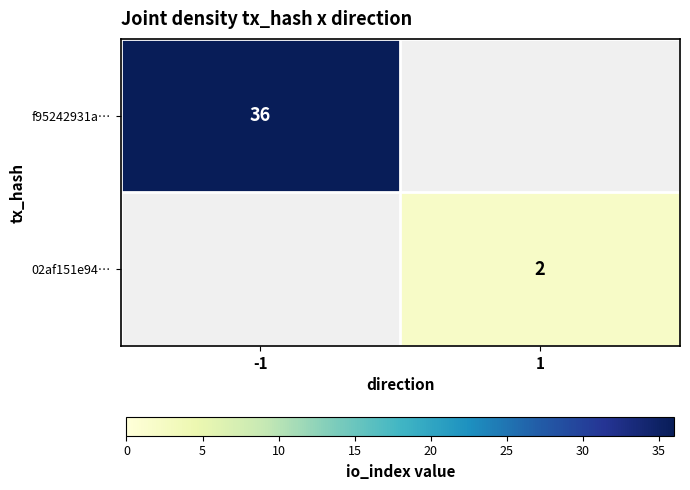

Count the number of data series in this chart.

2